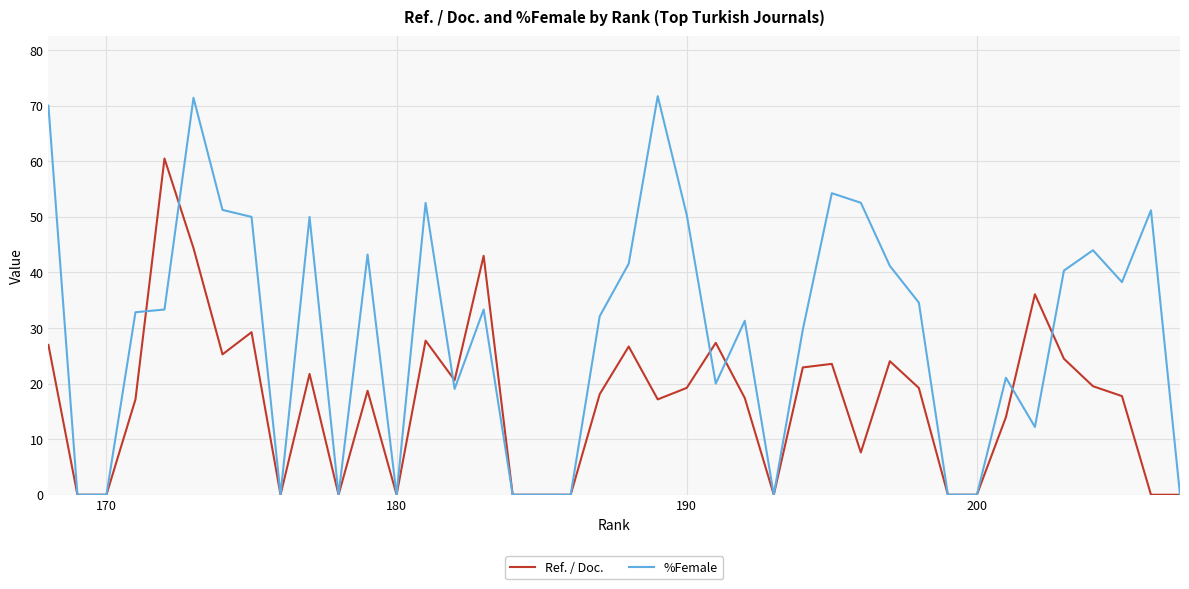

True or false: %Female has more than 1 interior local peaks.

True